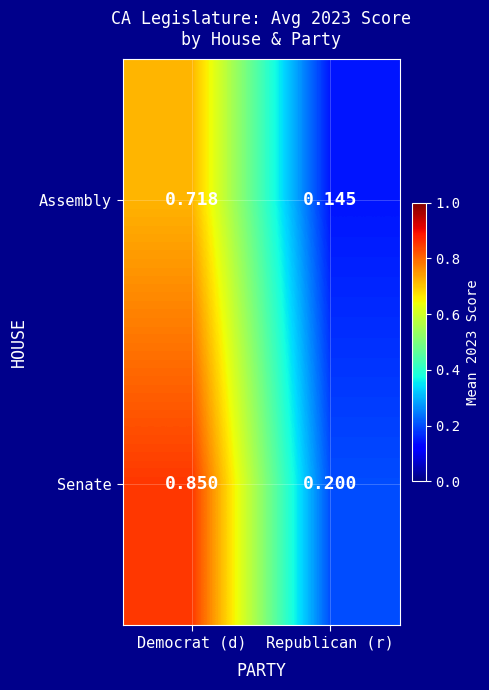

At Democrat (d), list the series in order from largest to smallest.

Senate, Assembly